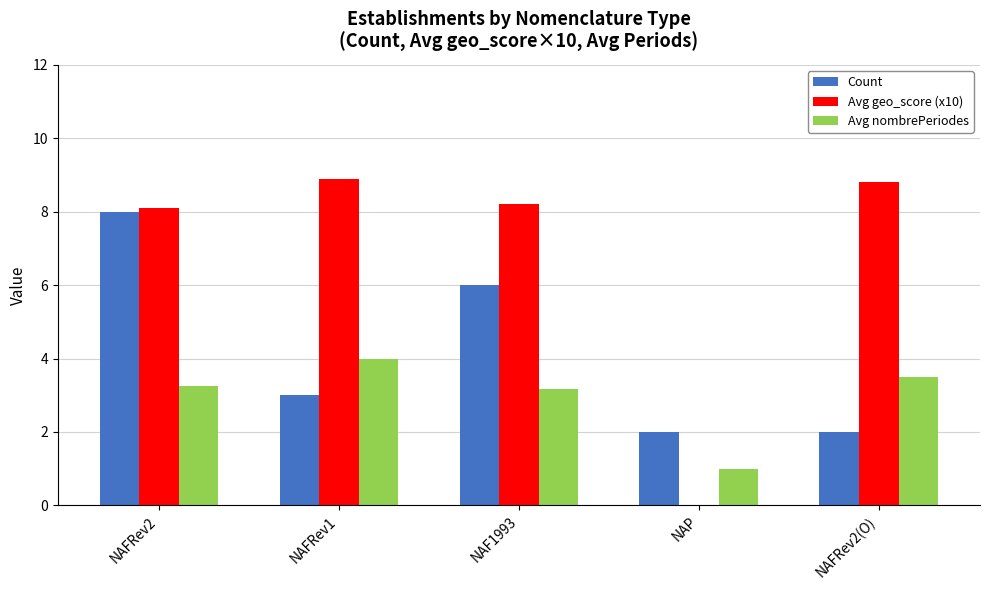

Which category has the highest value across all series?

NAFRev1